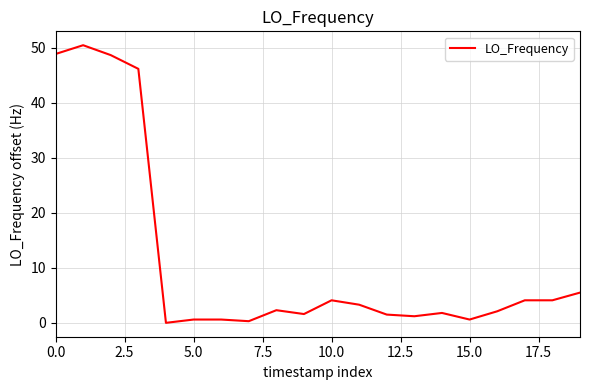

What is the greatest value displayed?

50.5